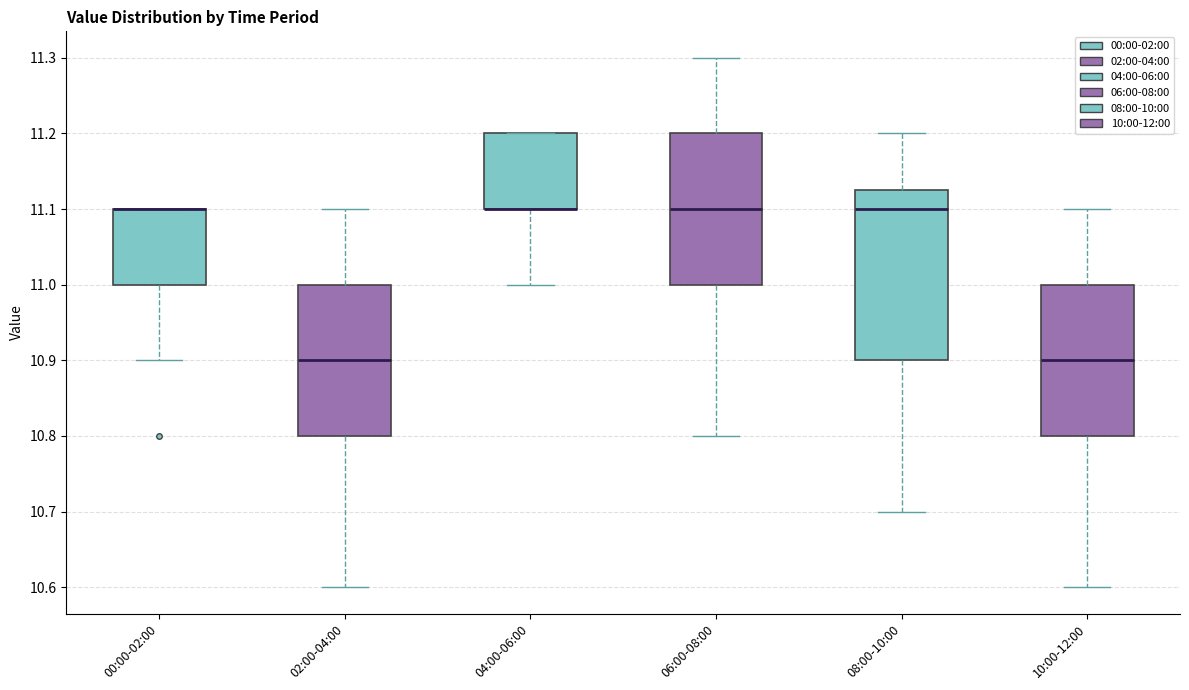

Reading left to right, transcribe this box plot: for each box, give where its median line is, the range the box spans, and where its two whiskers end, as read against the y-axis. The values are not printed on the chart, so give them approximately, as read against the axis.

00:00-02:00: median 11.10 (drawn on the box's upper edge), box 11.00 to 11.10, whiskers 10.90 to 11.10
02:00-04:00: median 10.90, box 10.80 to 11.00, whiskers 10.60 to 11.10
04:00-06:00: median 11.10 (drawn on the box's lower edge), box 11.10 to 11.20, whiskers 11.00 to 11.20
06:00-08:00: median 11.10, box 11.00 to 11.20, whiskers 10.80 to 11.30
08:00-10:00: median 11.10, box 10.90 to 11.13, whiskers 10.70 to 11.20
10:00-12:00: median 10.90, box 10.80 to 11.00, whiskers 10.60 to 11.10